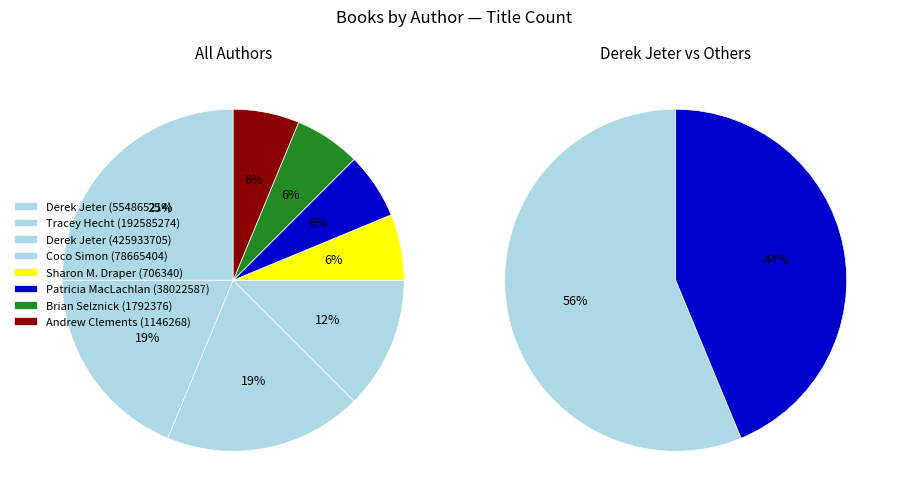

True or false: Derek Jeter (554865214) accounts for 25% of the total.

True